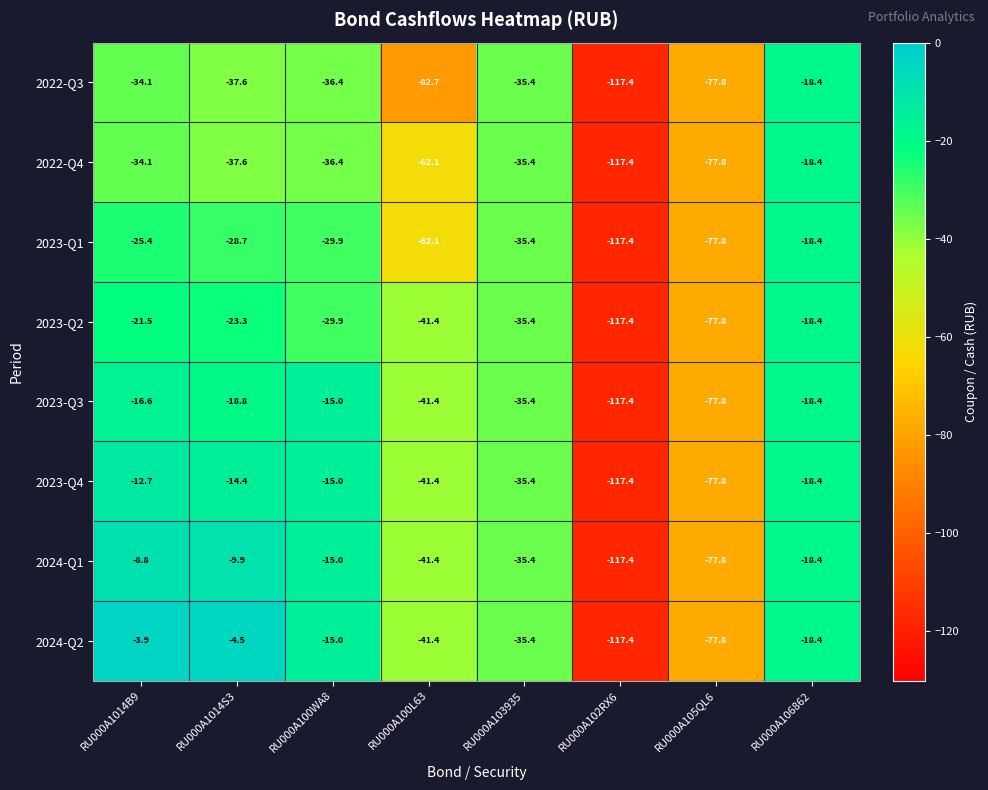

List the labels in order of 2022-Q3 value, smallest first.

RU000A102RX6, RU000A100L63, RU000A105QL6, RU000A1014S3, RU000A100WA8, RU000A103935, RU000A1014B9, RU000A106862